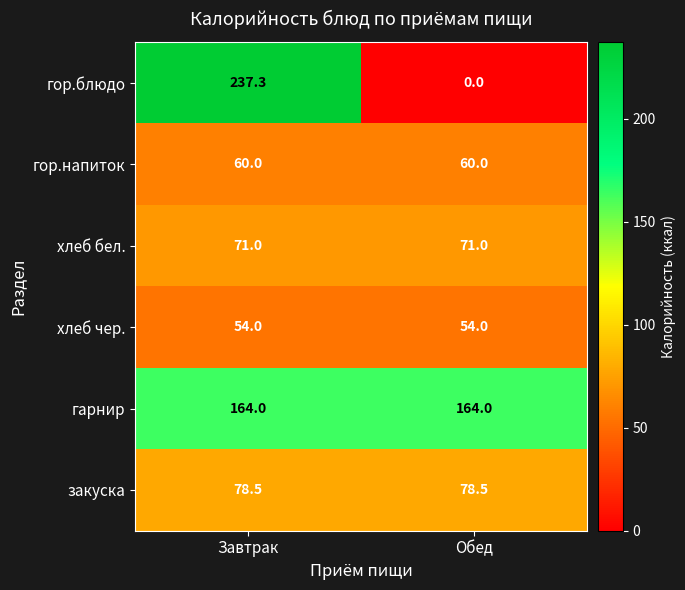

Reading right to left, what are all the values shown in this chart?

гор.блюдо: 0.0	237.3
гор.напиток: 60.0	60.0
хлеб бел.: 71.0	71.0
хлеб чер.: 54.0	54.0
гарнир: 164.0	164.0
закуска: 78.5	78.5